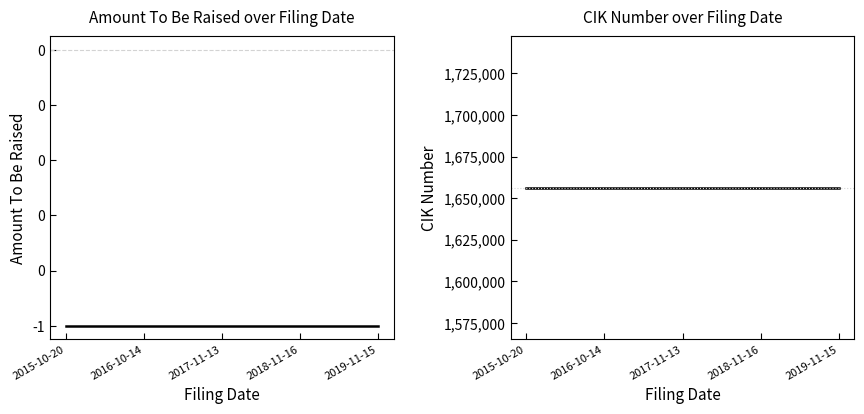

What is the sum of the CIK Number values at 2016-10-14 and 2019-11-15?

3312364